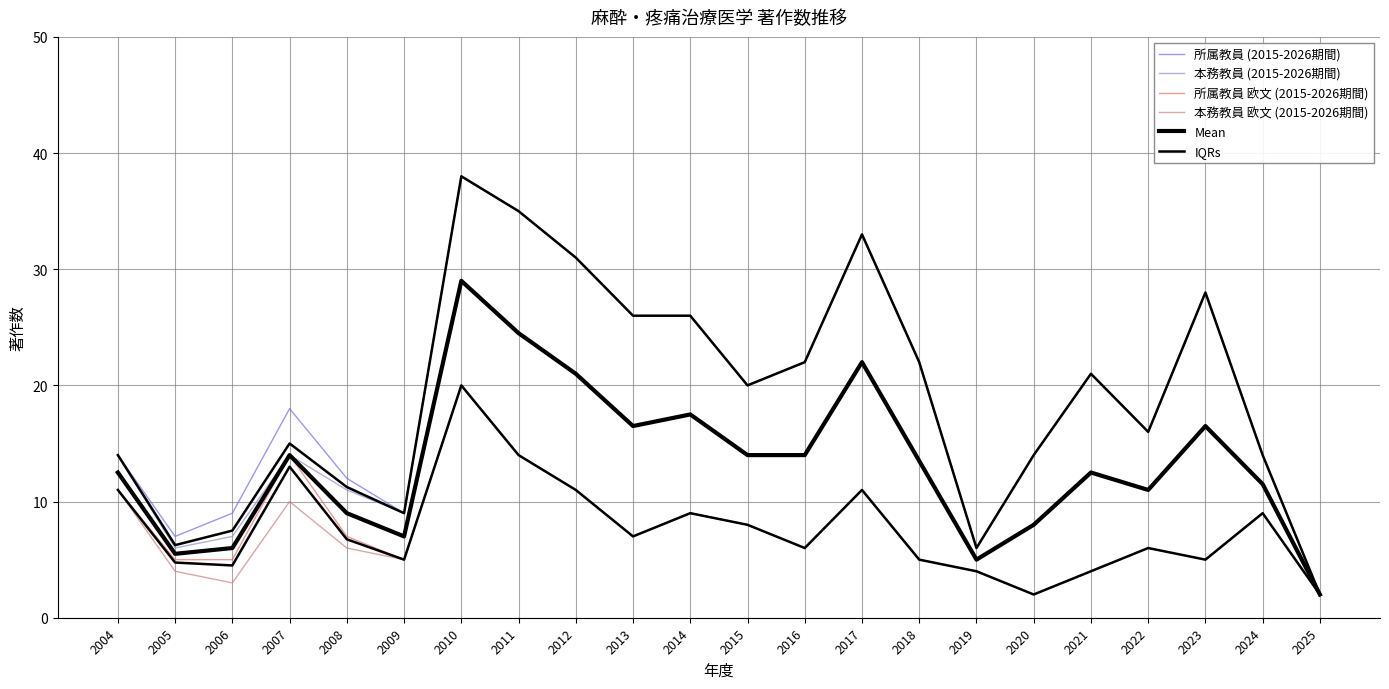

What is the difference between the 所属教員 欧文 (2015-2026期間) values at 2022 and 2025?

4.0